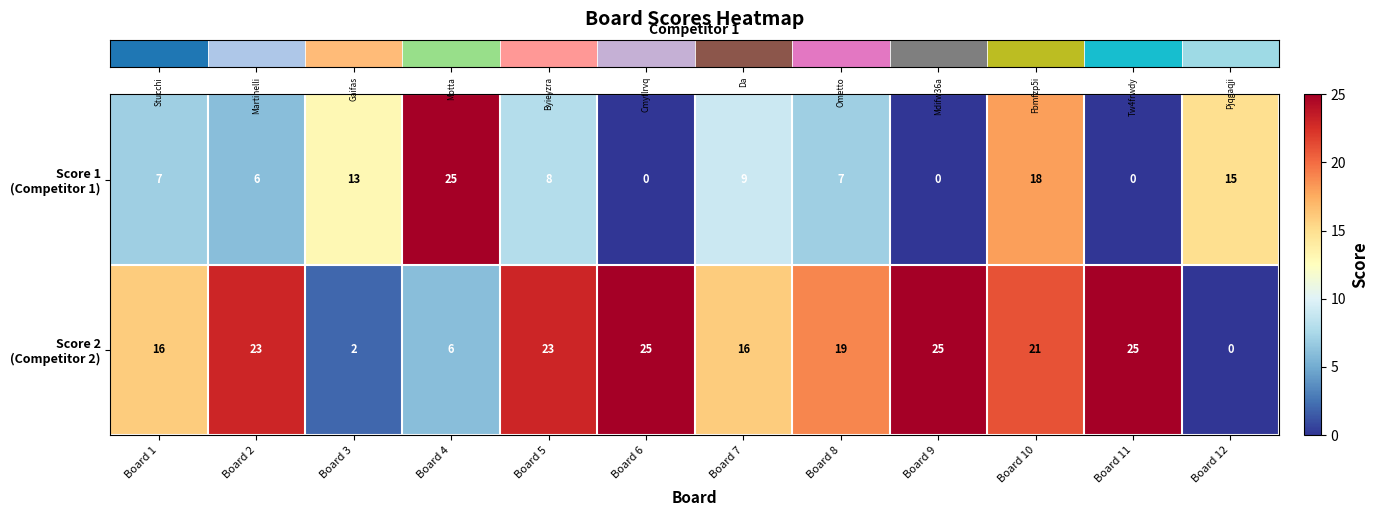

What is the spread (max minus min) of values at Board 7?

7